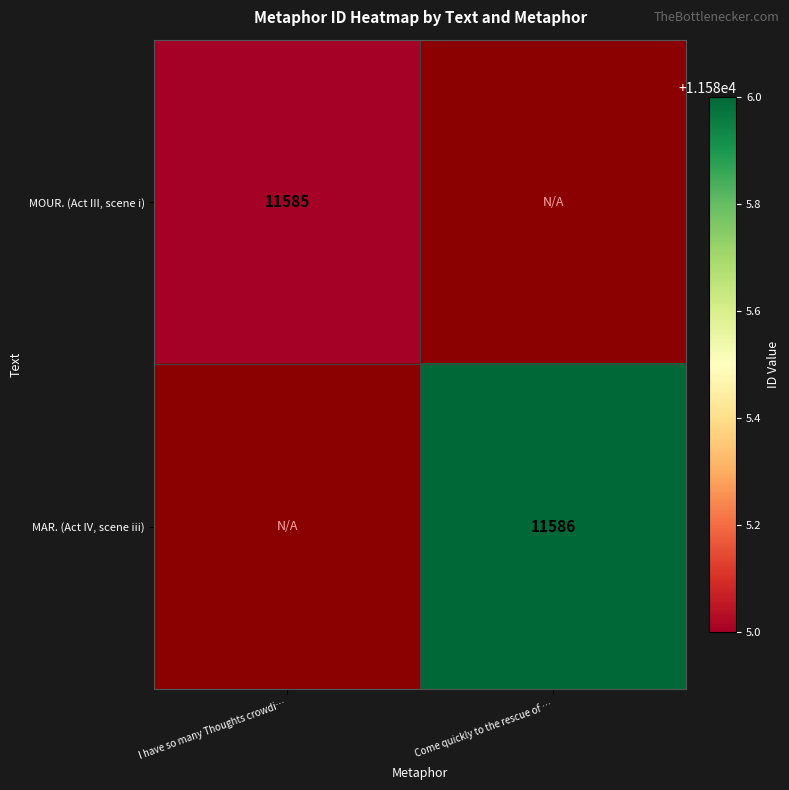

The value of MAR. (Act IV, scene iii) at Come quickly to the rescue of … is 6297. True or false?

False